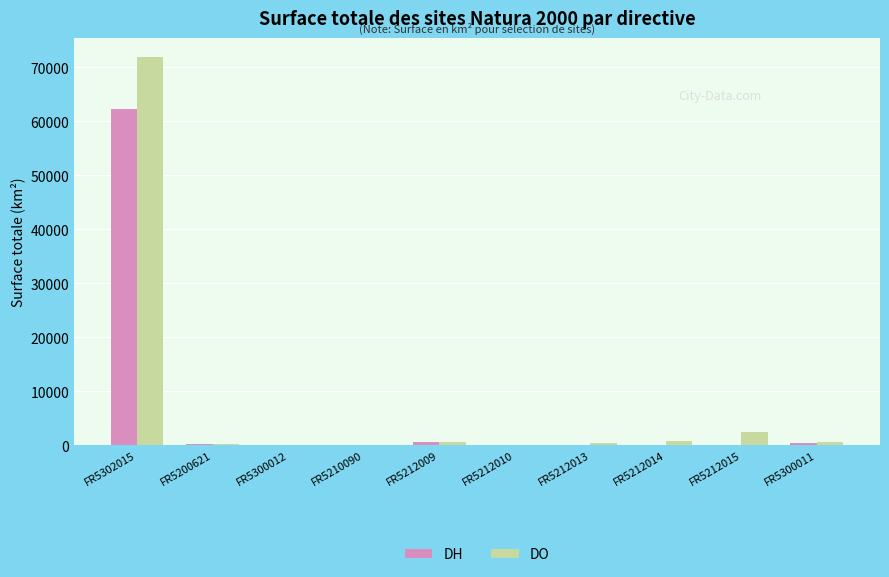

Which category has the highest value in the DH series?

FR5302015